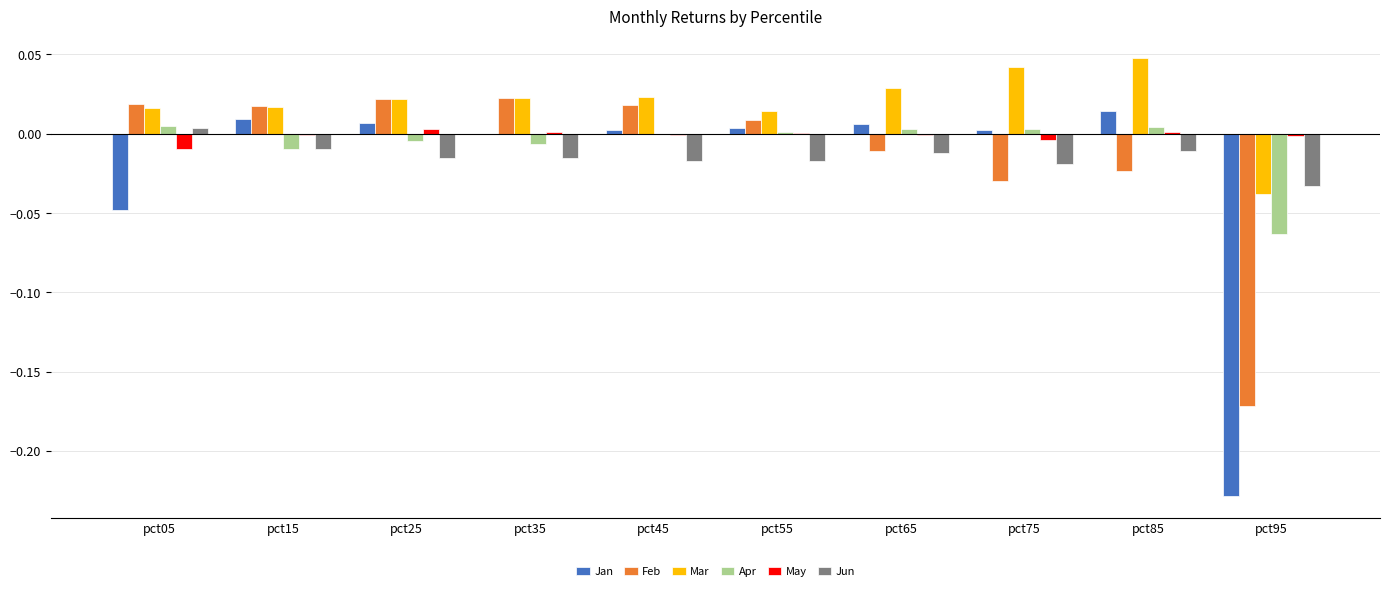

Is it true that Apr equals 0.0 at pct05?

True